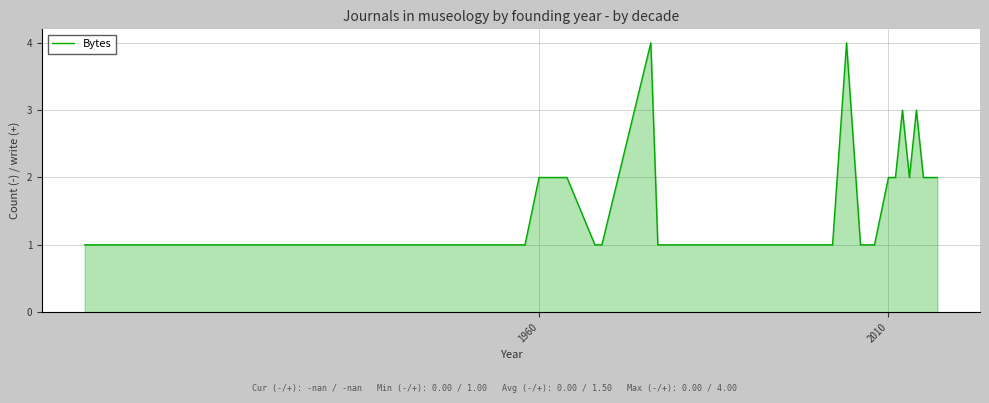

What is the maximum value shown in the chart?

4